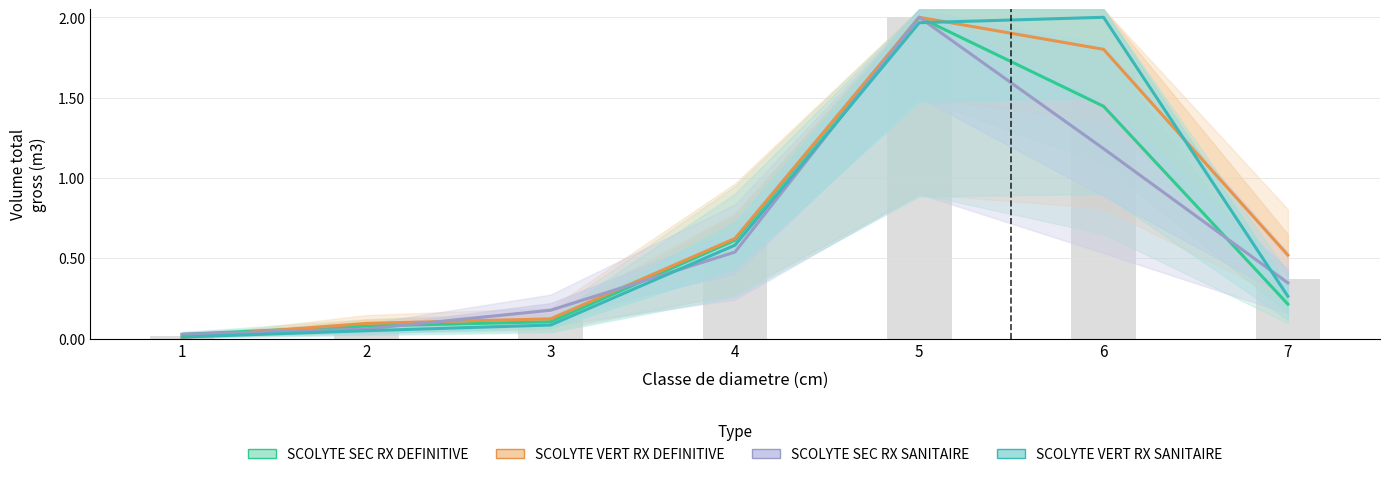

Rank the categories by SCOLYTE VERT RX DEFINITIVE value from lowest to highest.

1, 2, 3, 7, 4, 6, 5